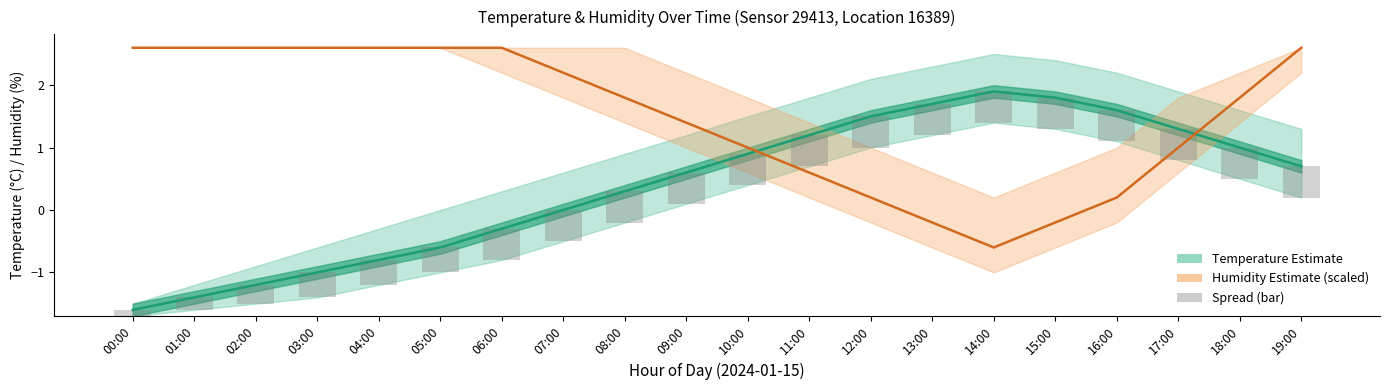

Count the Temperature Spread (bar) values in the range 0 to 1.

20